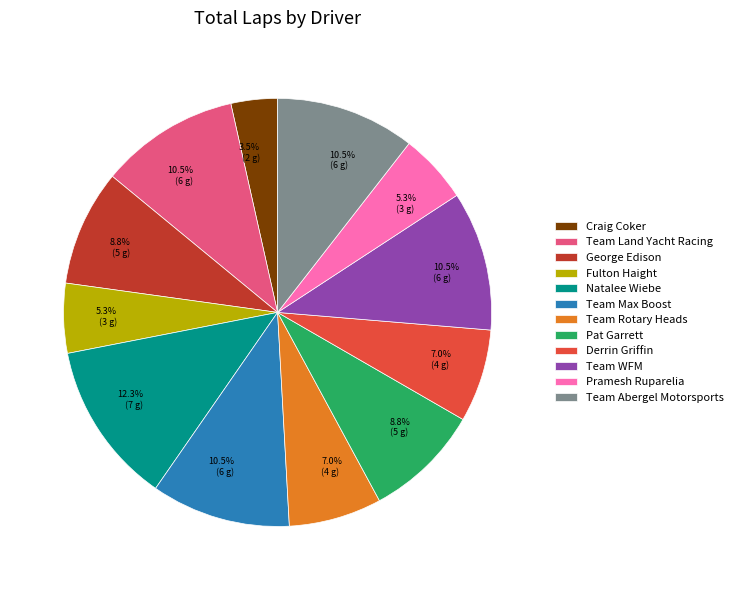

Does Team WFM account for over 50% of the chart?

No